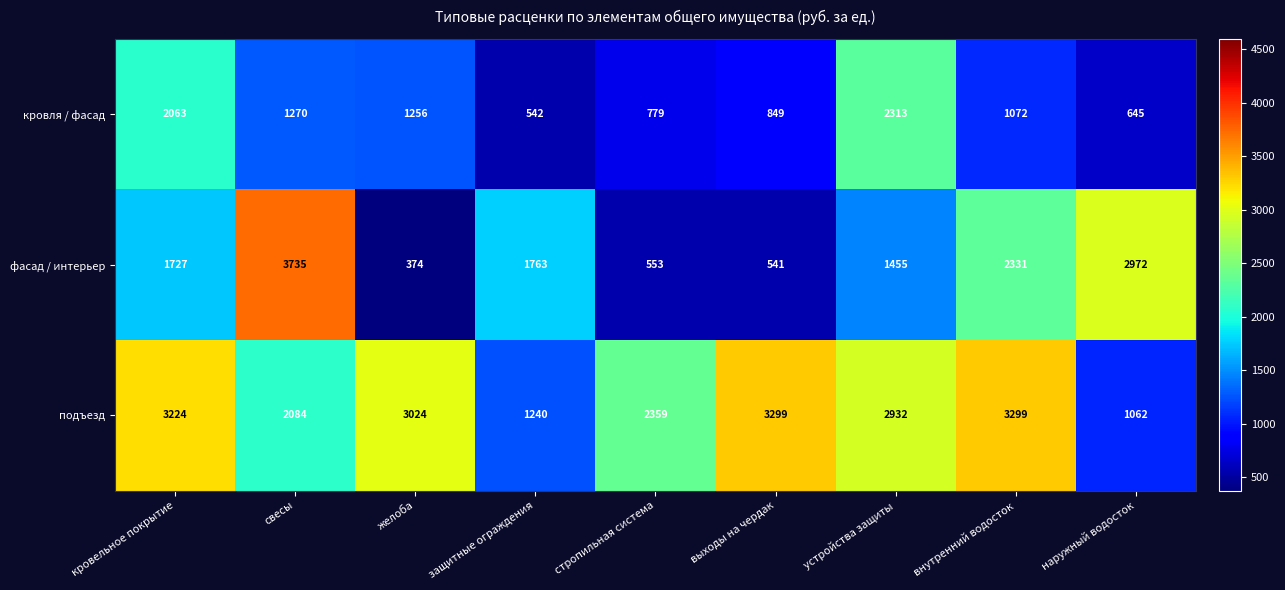

Rank the series by their maximum value, from highest to lowest.

фасад / интерьер, подъезд, кровля / фасад